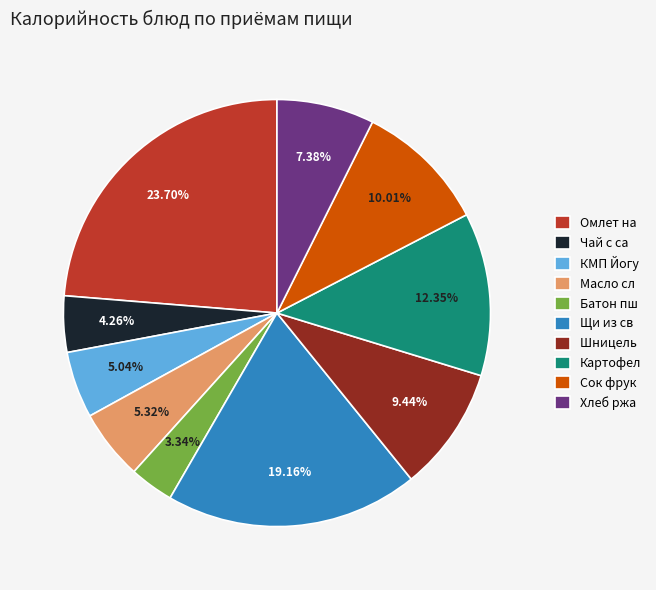

Which slice is the largest?

Омлет на